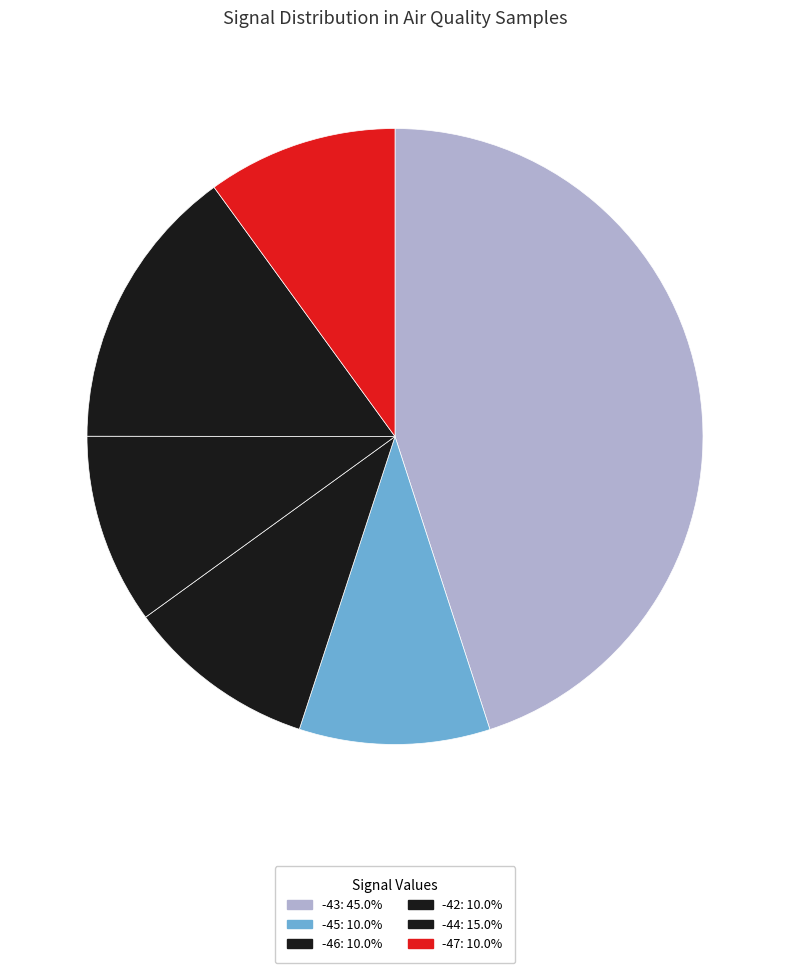

Count the number of slices in the pie.

6